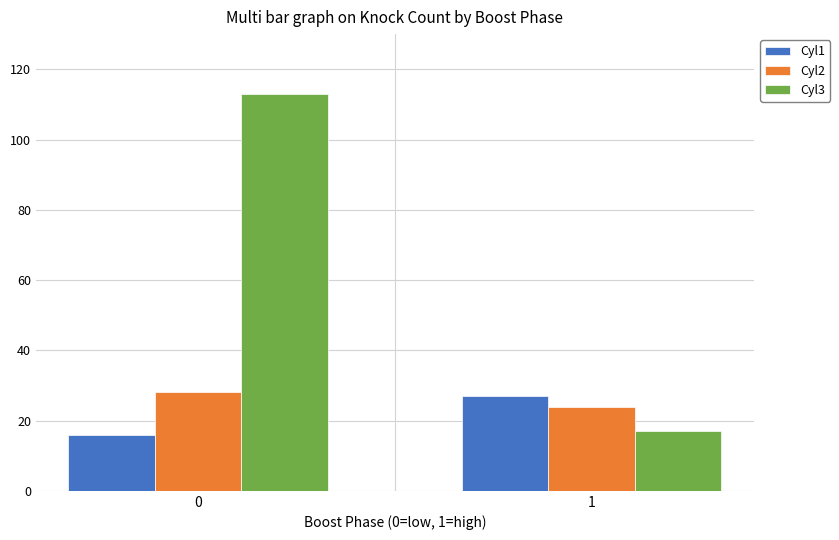

The value of Cyl1 at 0 is 16. True or false?

True